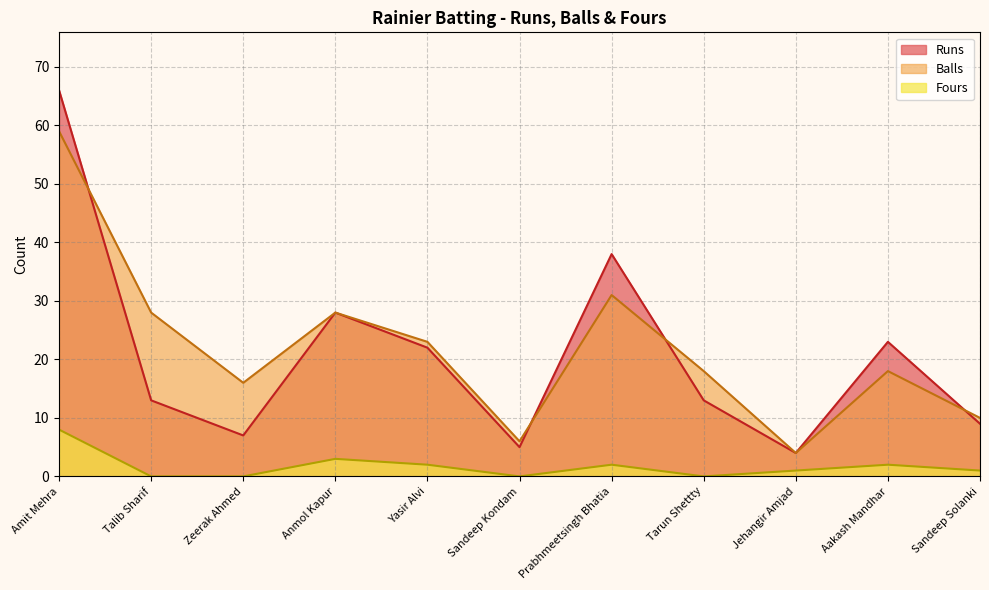

Rank the categories by Balls value from highest to lowest.

Amit Mehra, Prabhmeetsingh Bhatia, Talib Sharif, Anmol Kapur, Yasir Alvi, Tarun Shettty, Aakash Mandhar, Zeerak Ahmed, Sandeep Solanki, Sandeep Kondam, Jehangir Amjad